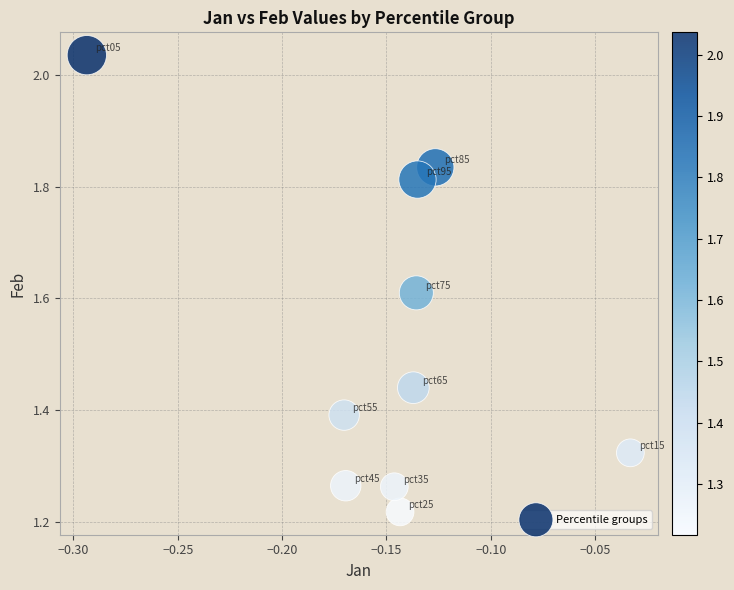

What is the range of X values (max minus min)?

0.3